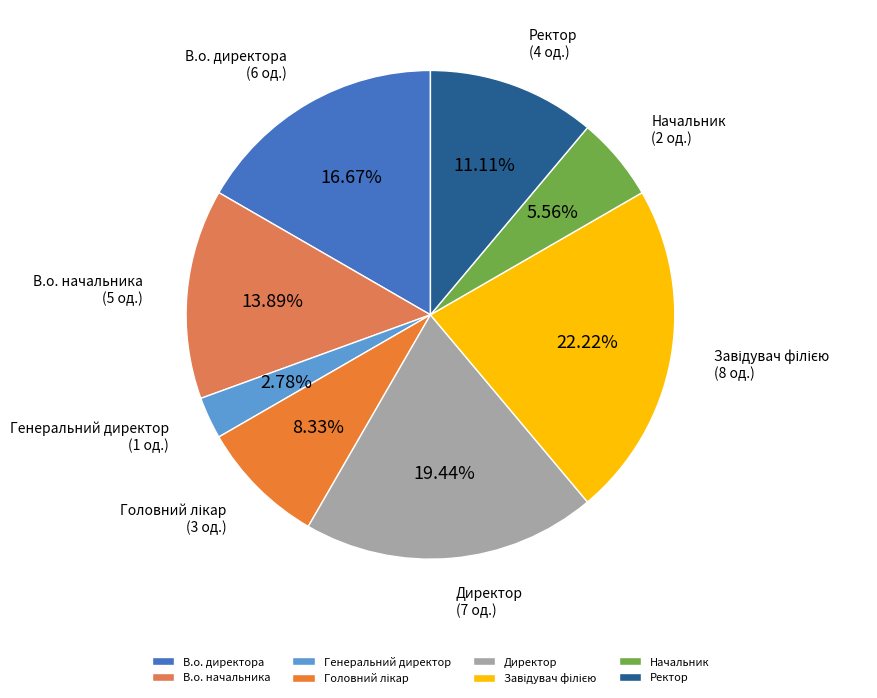

Is there a majority slice in this chart?

No